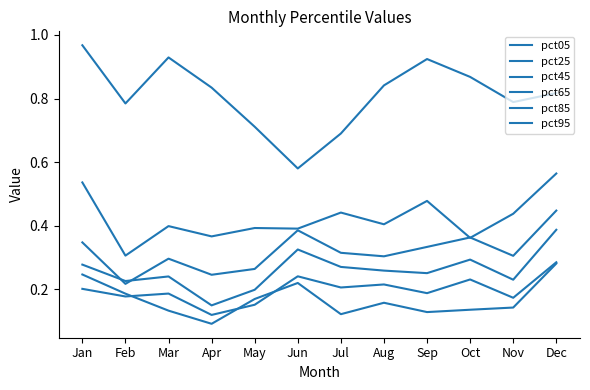

True or false: pct45 has a value of 0.1 at Apr.

True